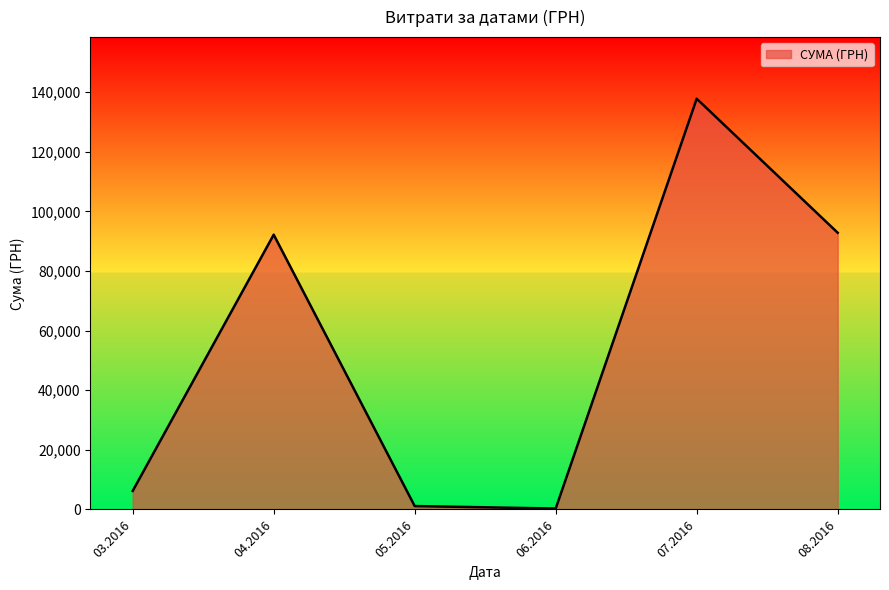

What is the change in value from 03.2016 to 08.2016?

+86638.4